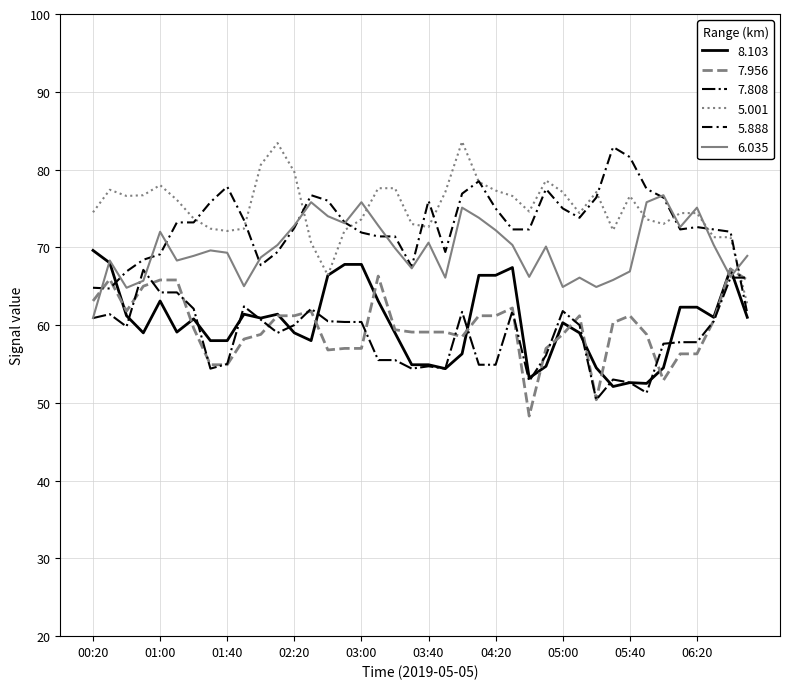

True or false: 8.103 has more than 2 points higher than both neighbors.

True